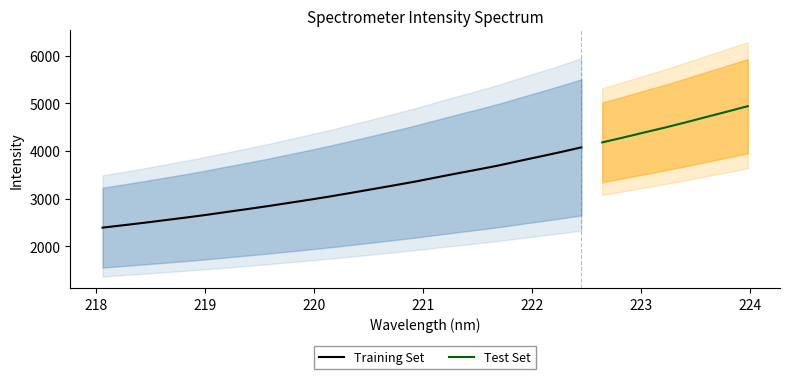

How many distinct data groups are displayed?

2